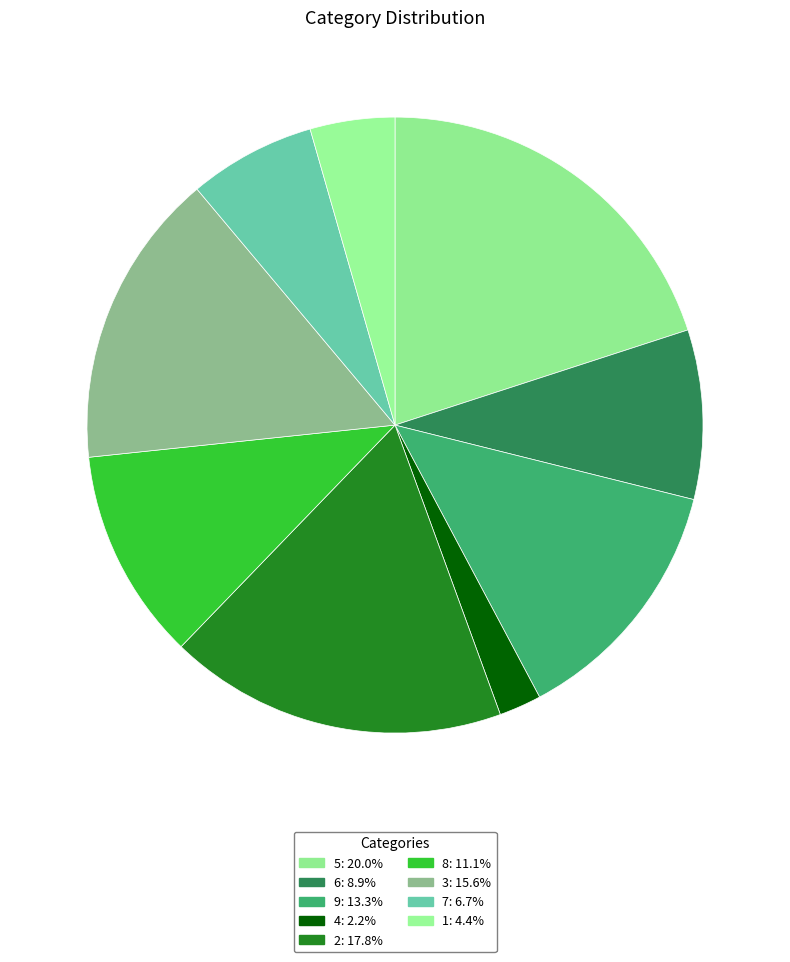

To the nearest percent, what is the combined percentage of 5 and 1?

24%